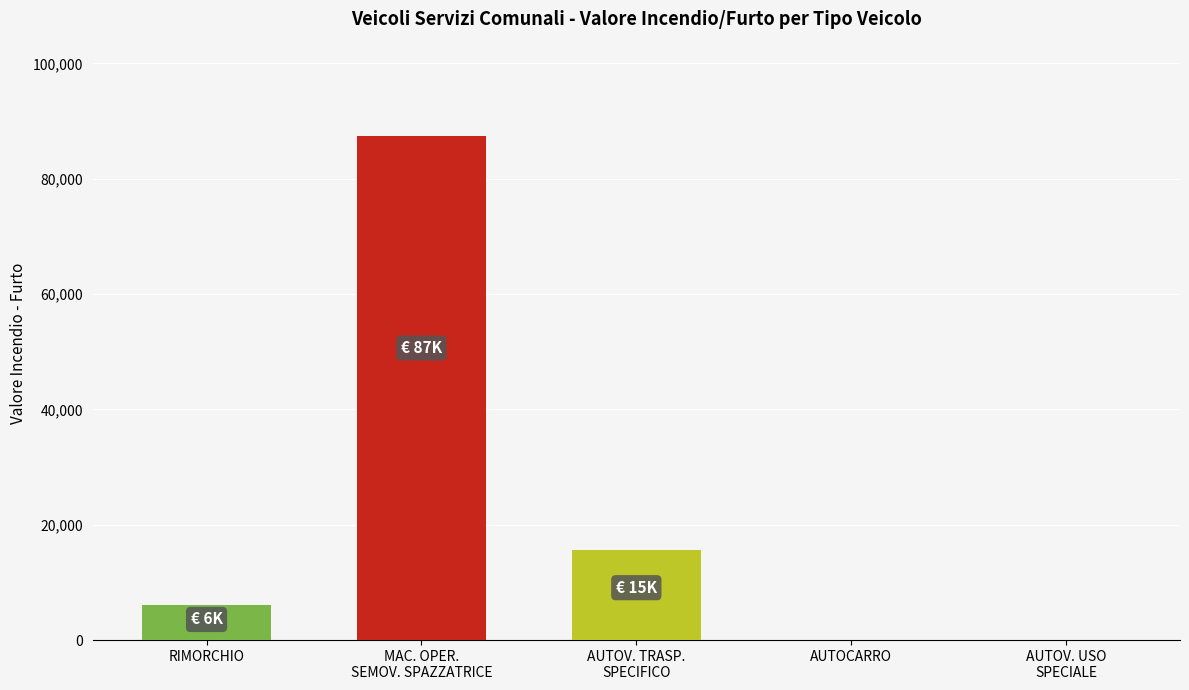

Are the bars horizontal?

No